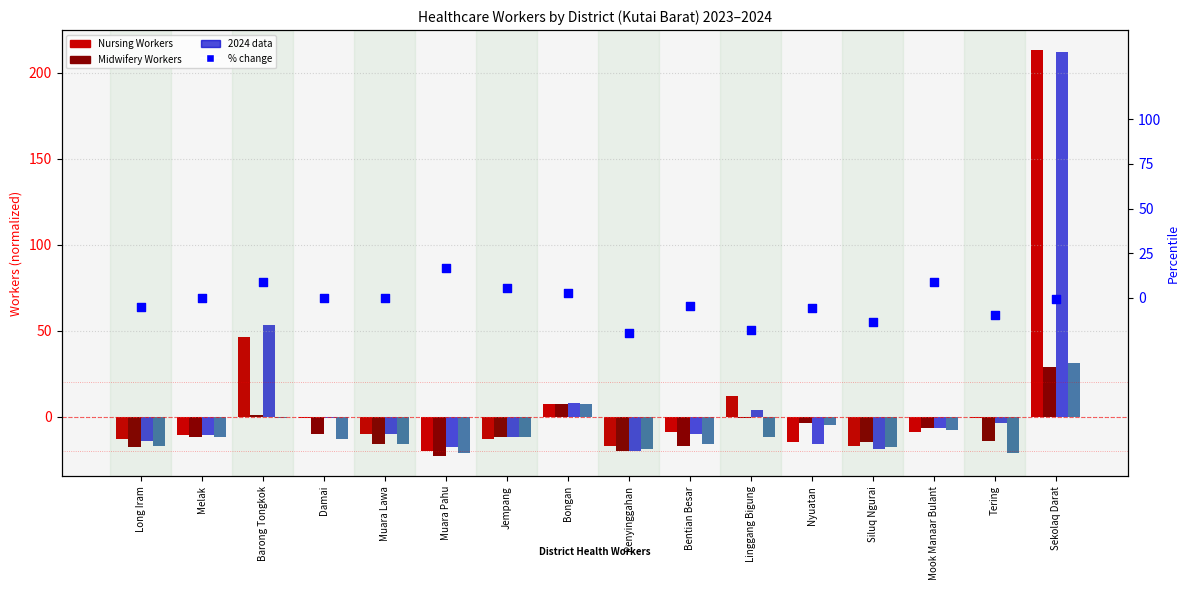

Is the value of Nursing 2023 at Muara Lawa greater than the value of % change Nursing at Mook Manaar Bulant?

No